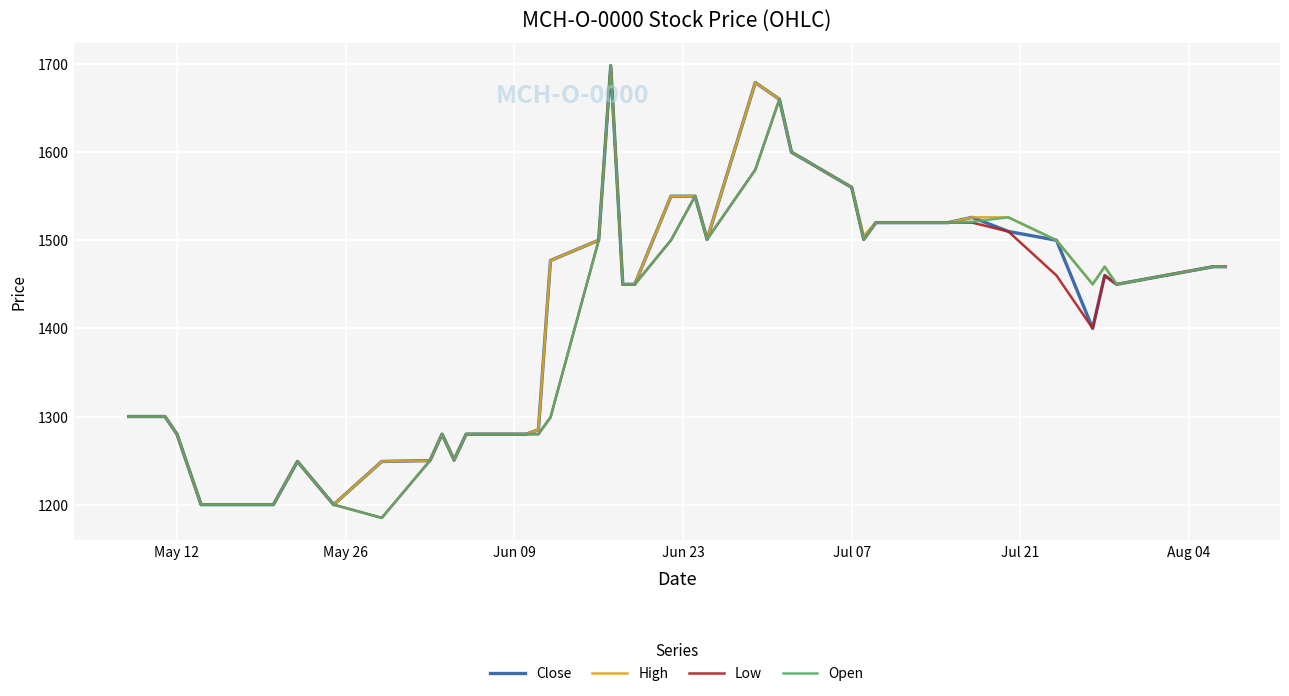

What is the maximum value shown in the chart?

1698